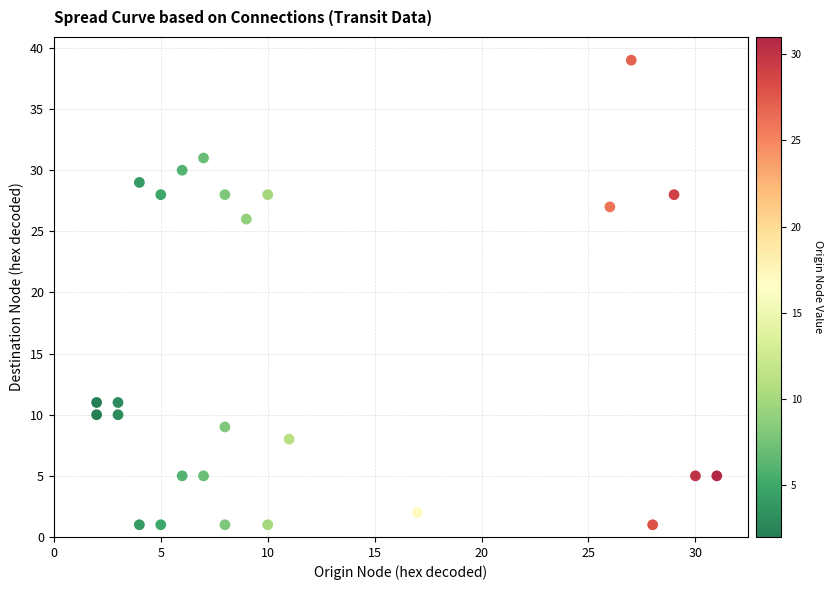

What Y value in the scatter plot is closest to 20?

26